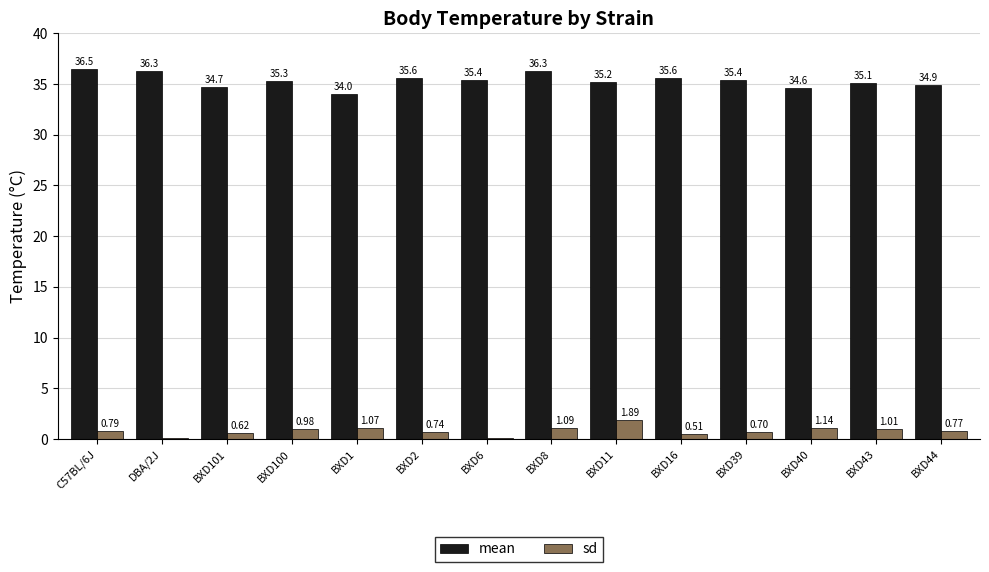

What is the sum of the sd values at BXD6 and BXD101?

0.7